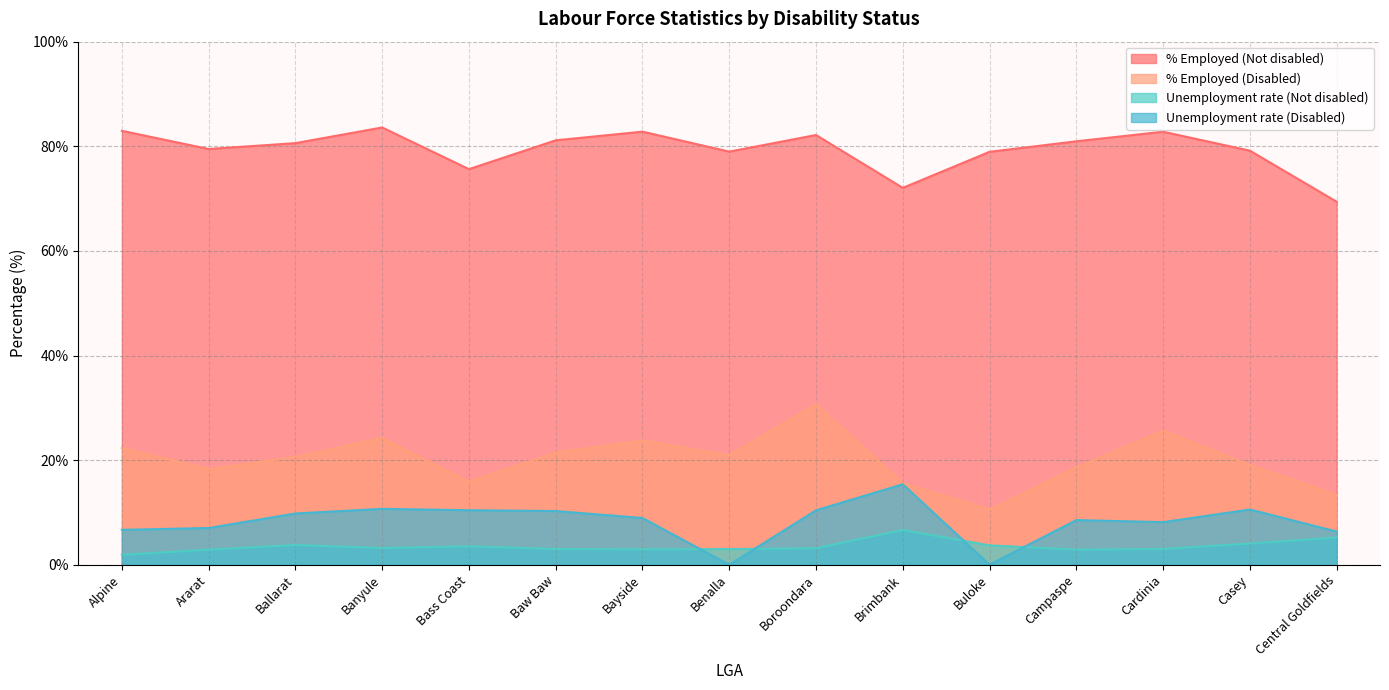

At which category is the sum across all series the highest?

Boroondara